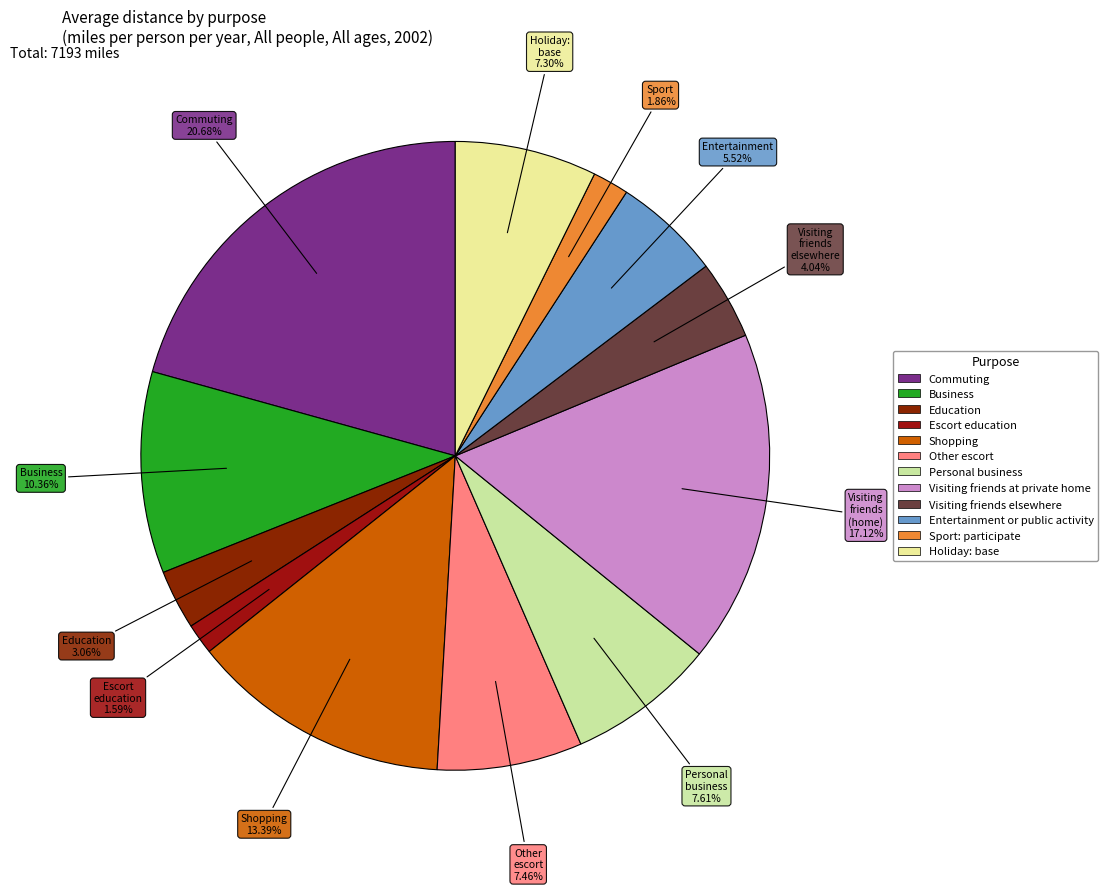

How many slices are in this pie chart?

12